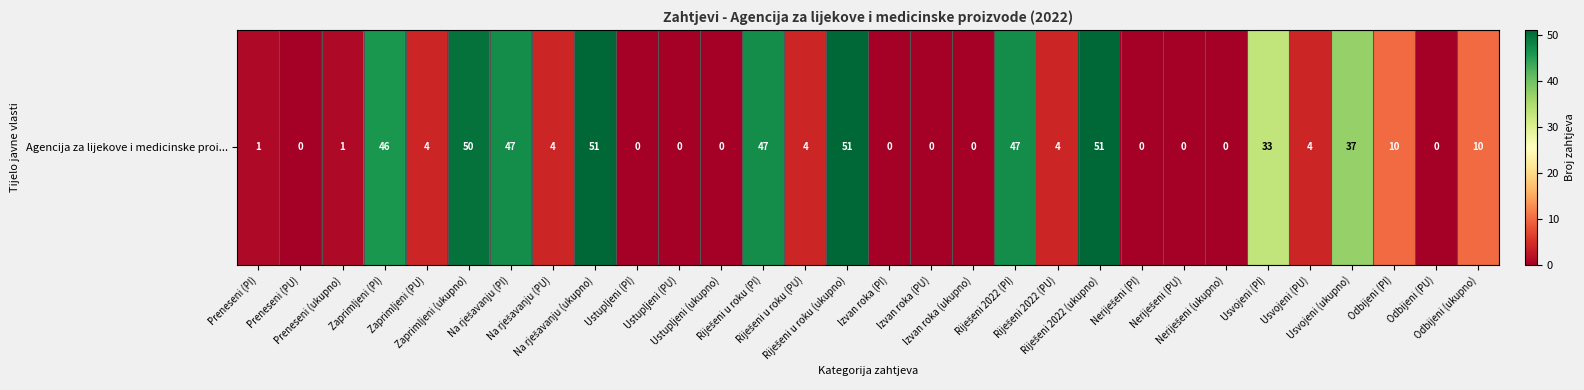

The chart shows a value of 72 at Zaprimljeni (ukupno). True or false?

False